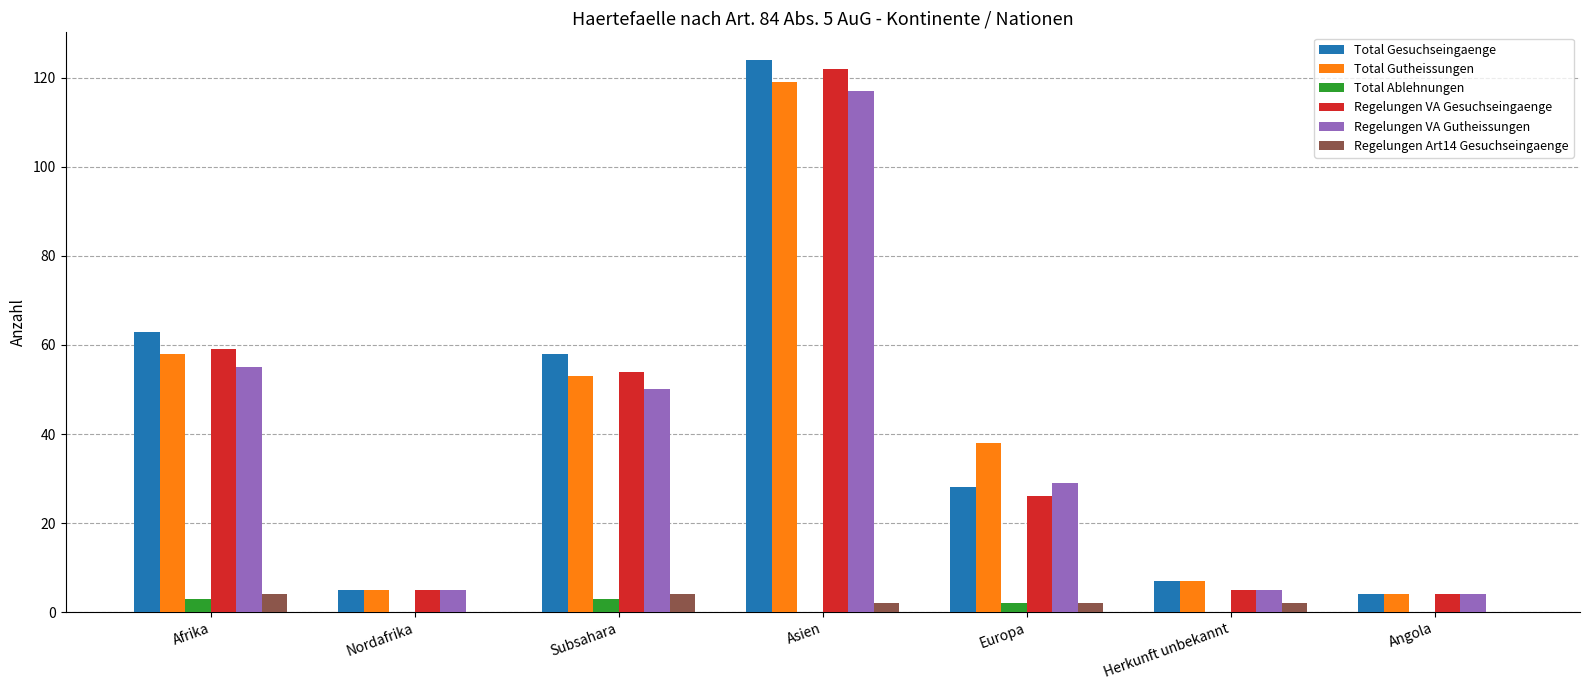

Reading left to right, what are all the values shown in this chart?

Total Gesuchseingaenge: 63	5	58	124	28	7	4
Total Gutheissungen: 58	5	53	119	38	7	4
Total Ablehnungen: 3	0	3	0	2	0	0
Regelungen VA Gesuchseingaenge: 59	5	54	122	26	5	4
Regelungen VA Gutheissungen: 55	5	50	117	29	5	4
Regelungen Art14 Gesuchseingaenge: 4	0	4	2	2	2	0